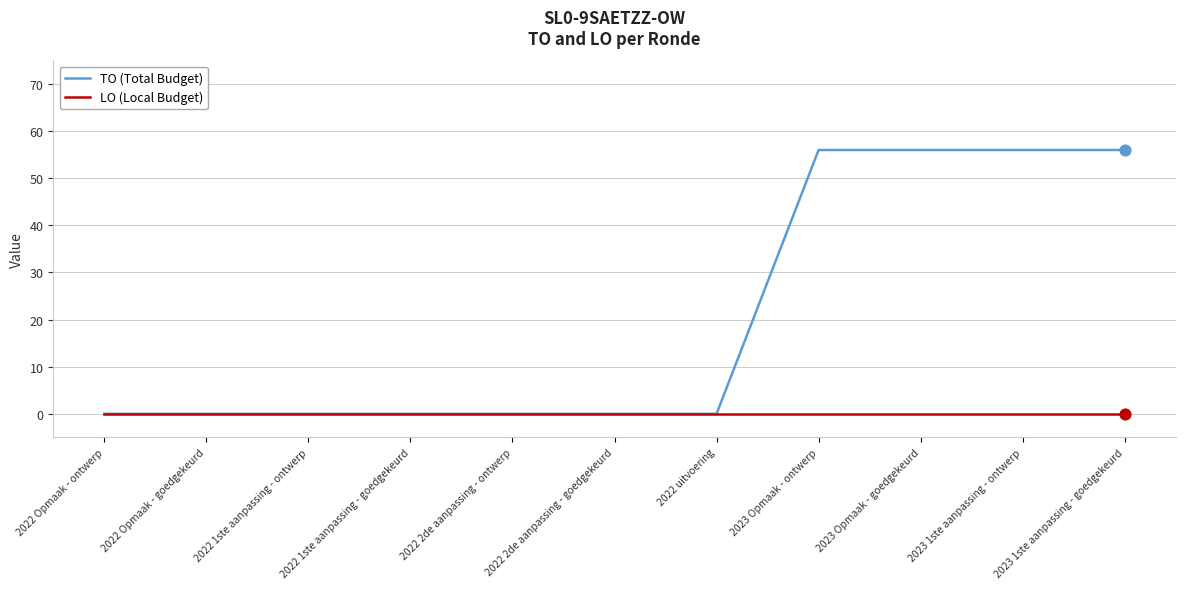

Between 2022 1ste aanpassing - goedgekeurd and 2023 1ste aanpassing - ontwerp, which series saw the biggest shift?

TO (Total Budget)